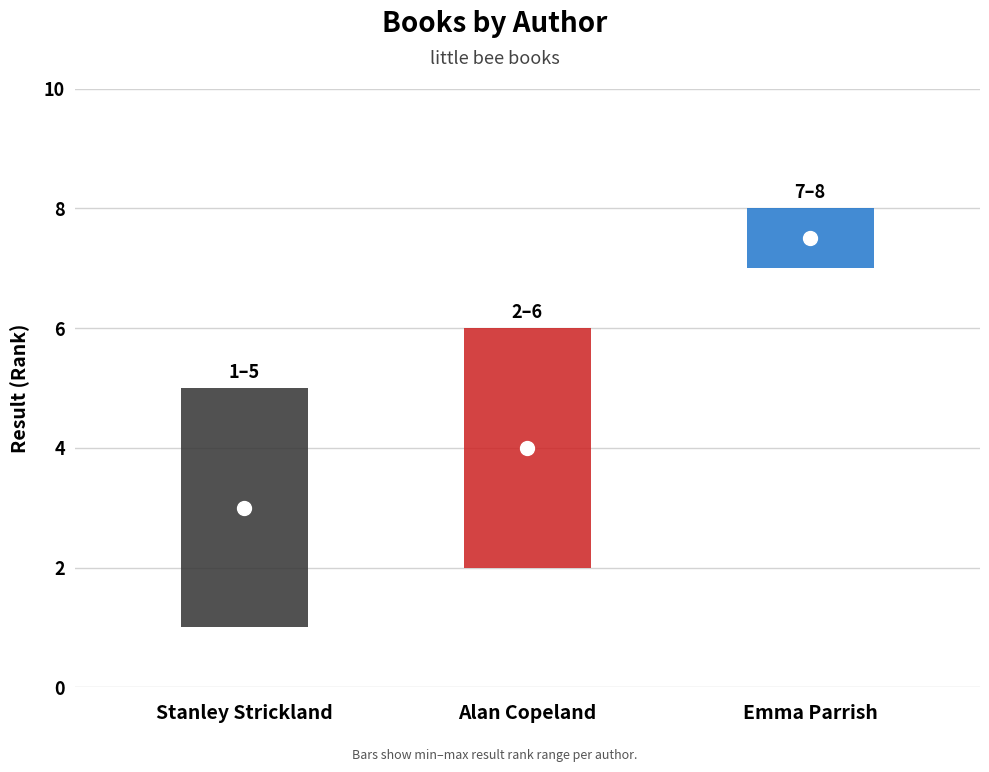

Where is Avg Result nearest to the value 5?

Alan Copeland